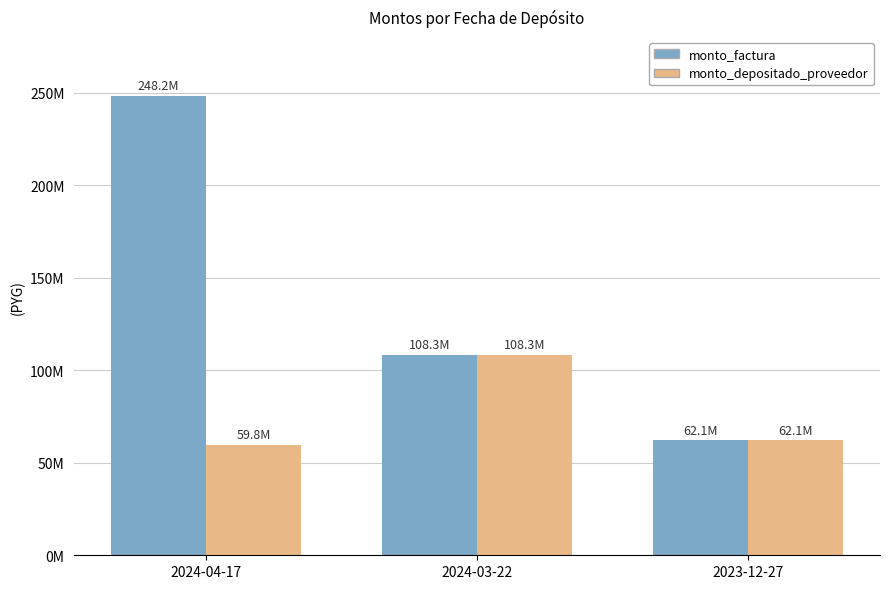

Which series has the largest total across all categories?

monto_factura